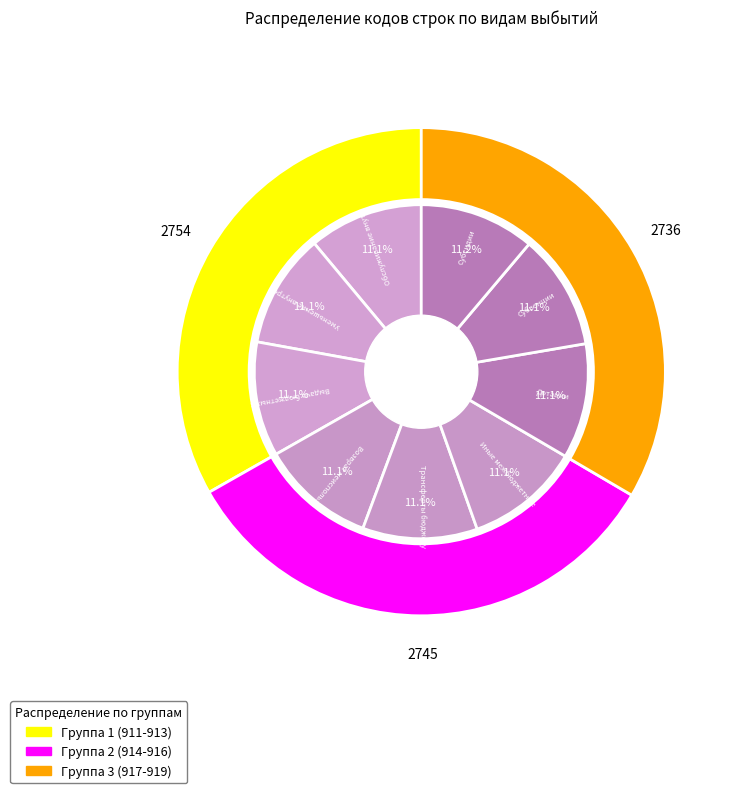

Which slice is the largest?

Обслуживание внутренних долговых обязательств